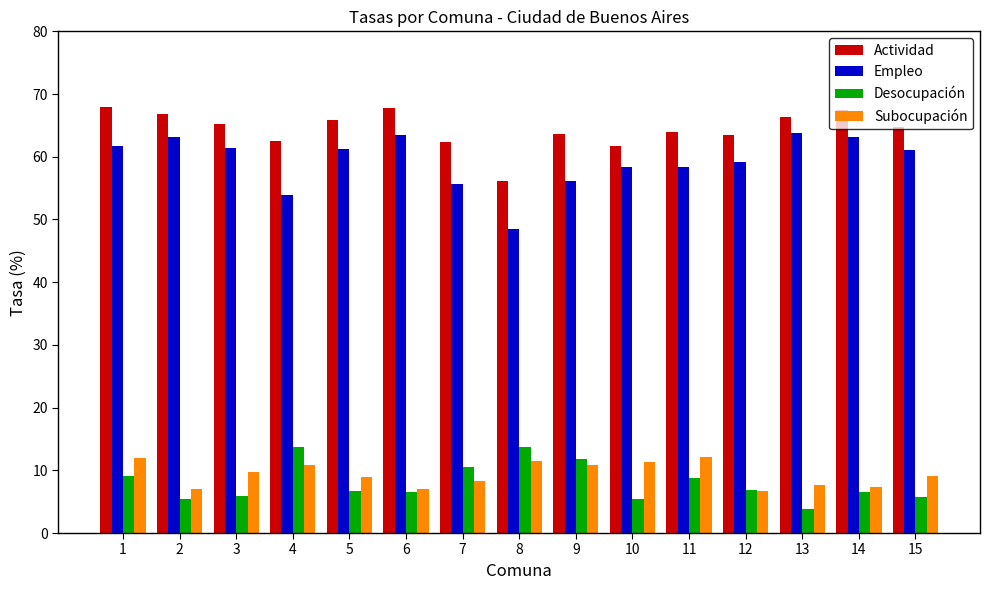

What is the approximate value of Desocupación at 5?

6.7